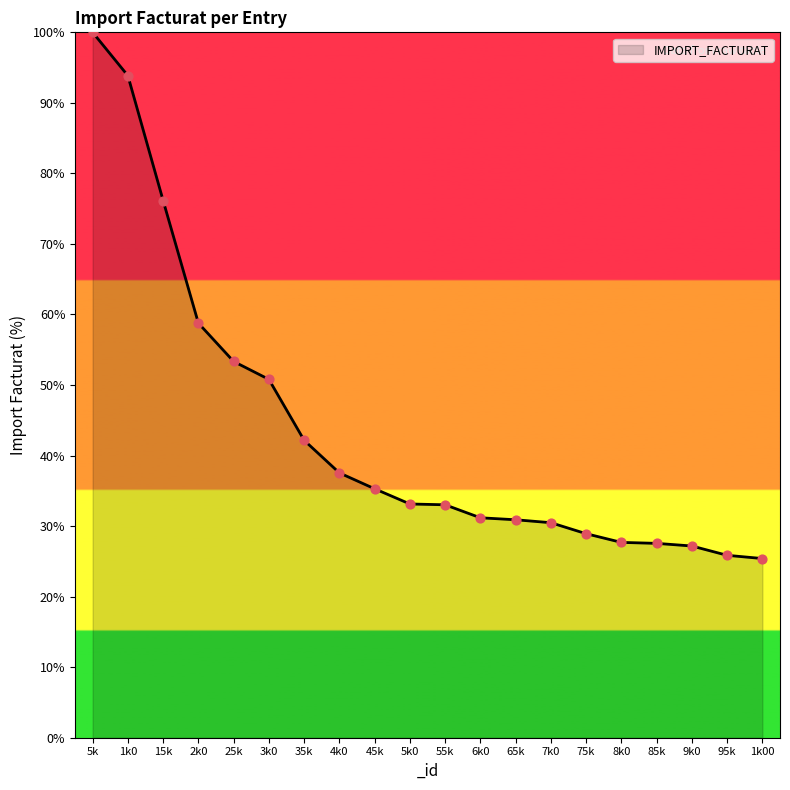

What is the change in value from 1k0 to 5k0?

-60.7